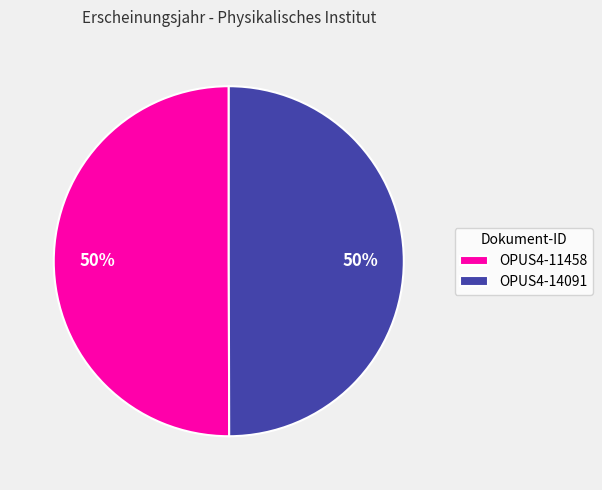

True or false: OPUS4-14091 accounts for 50% of the total.

True